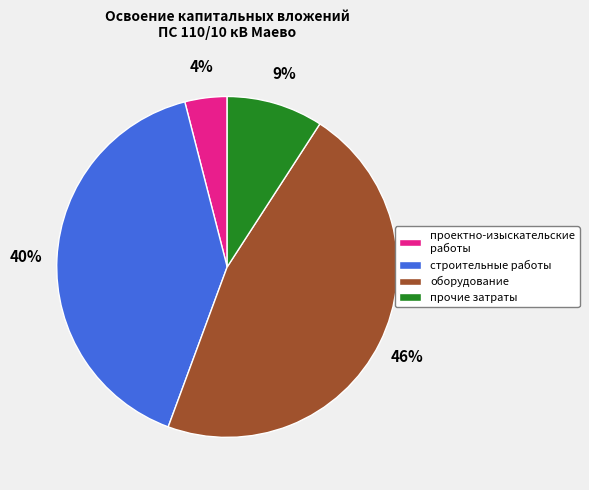

What is the smallest slice in the pie chart?

проектно-изыскательские работы